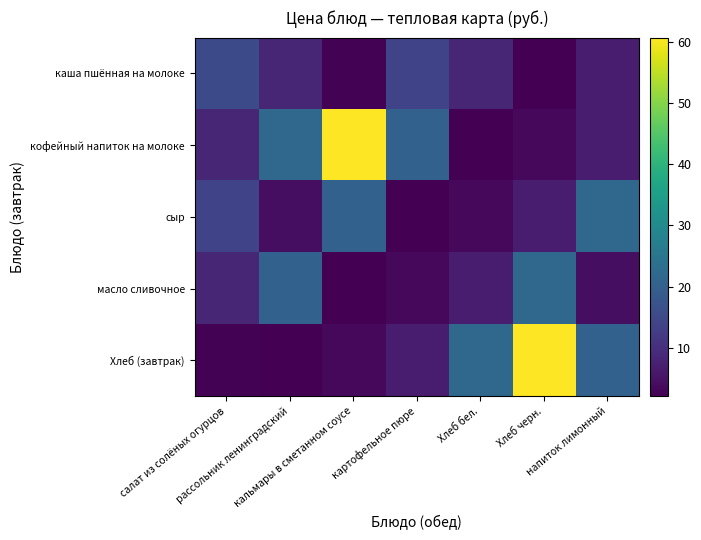

Which has a higher value, салат из солёных огурцов or Хлеб черн.?

салат из солёных огурцов